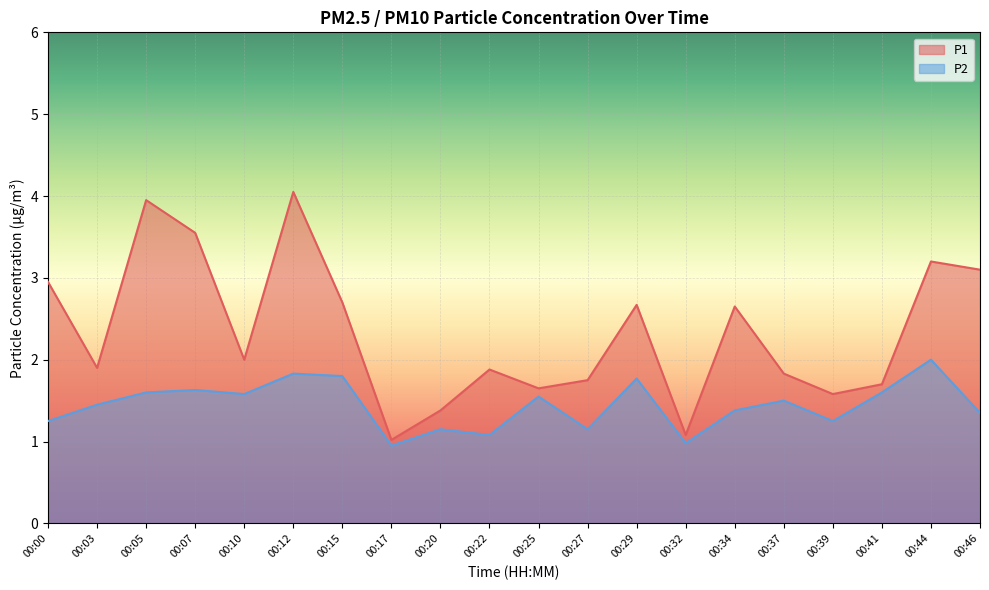

Reading left to right, transcribe all the data shown in this chart.

P1: 00:00=3.0	00:03=1.9	00:05=4.0	00:07=3.5	00:10=2.0	00:12=4.0	00:15=2.7	00:17=1.0	00:20=1.4	00:22=1.9	00:25=1.6	00:27=1.8	00:29=2.7	00:32=1.1	00:34=2.6	00:37=1.8	00:39=1.6	00:41=1.7	00:44=3.2	00:46=3.1
P2: 00:00=1.2	00:03=1.4	00:05=1.6	00:07=1.6	00:10=1.6	00:12=1.8	00:15=1.8	00:17=0.9	00:20=1.1	00:22=1.1	00:25=1.6	00:27=1.1	00:29=1.8	00:32=1.0	00:34=1.4	00:37=1.5	00:39=1.2	00:41=1.6	00:44=2.0	00:46=1.4